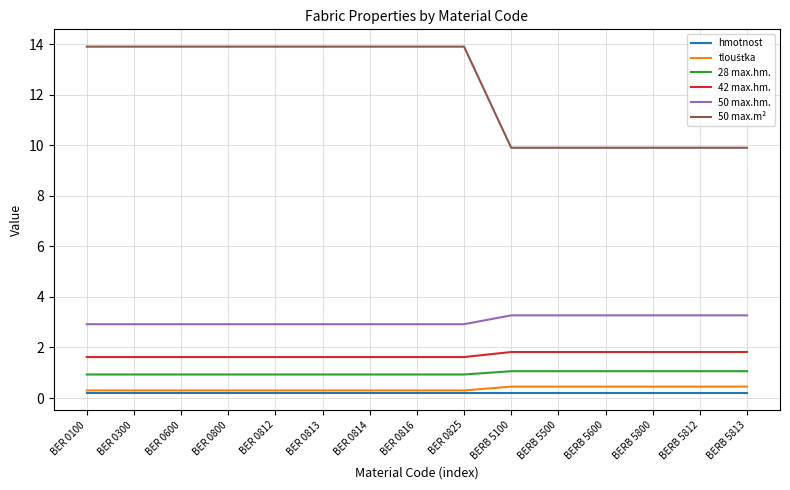

What is the minimum value for 42 max.hm.?

1.6